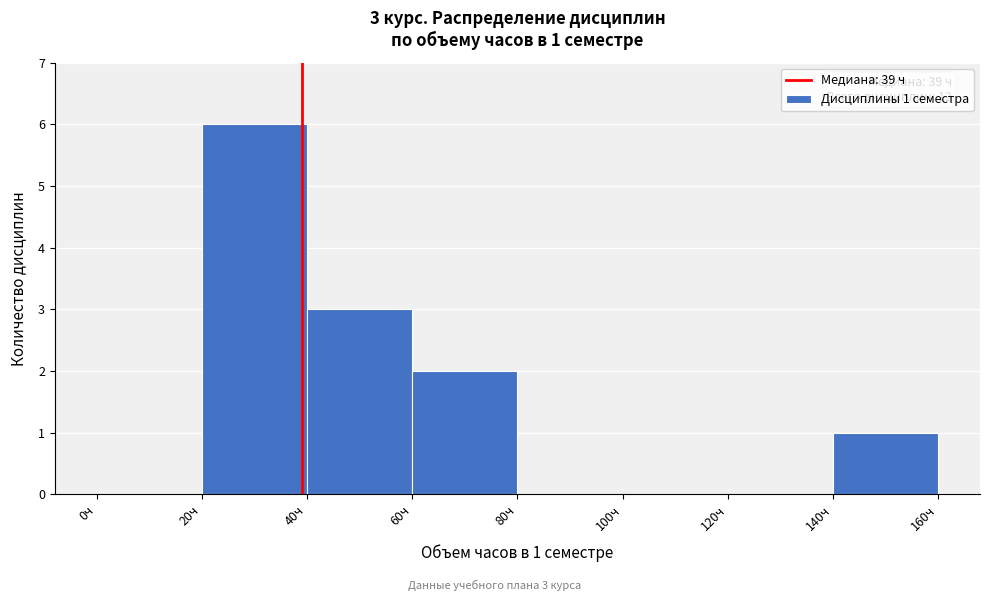

Which range on the x-axis has the tallest bar?

20 to 40